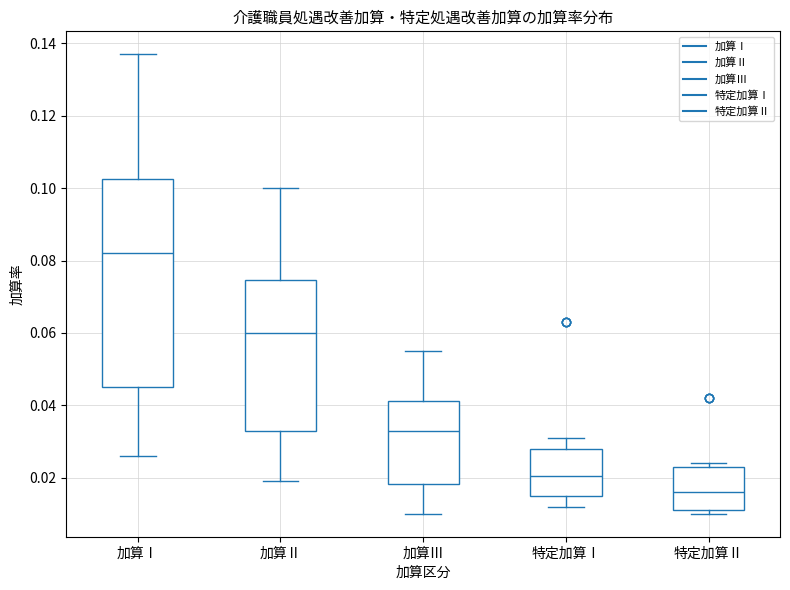

Reading left to right, transcribe this box plot: for each box, give where its median line is, the range the box spans, and where its two whiskers end, as read against the y-axis. The values are not printed on the chart, so give them approximately, as read against the axis.

加算Ⅰ: median 0.082, box 0.046 to 0.102, whiskers 0.026 to 0.138
加算Ⅱ: median 0.060, box 0.032 to 0.074, whiskers 0.020 to 0.100
加算Ⅲ: median 0.034, box 0.018 to 0.042, whiskers 0.010 to 0.056
特定加算Ⅰ: median 0.020, box 0.016 to 0.028, whiskers 0.012 to 0.032
特定加算Ⅱ: median 0.016, box 0.012 to 0.024, whiskers 0.010 to 0.024 (just above the box's upper edge)